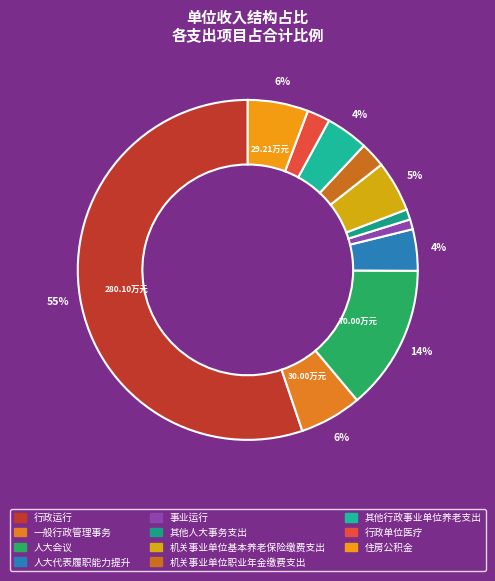

What is the largest slice in the pie chart?

行政运行